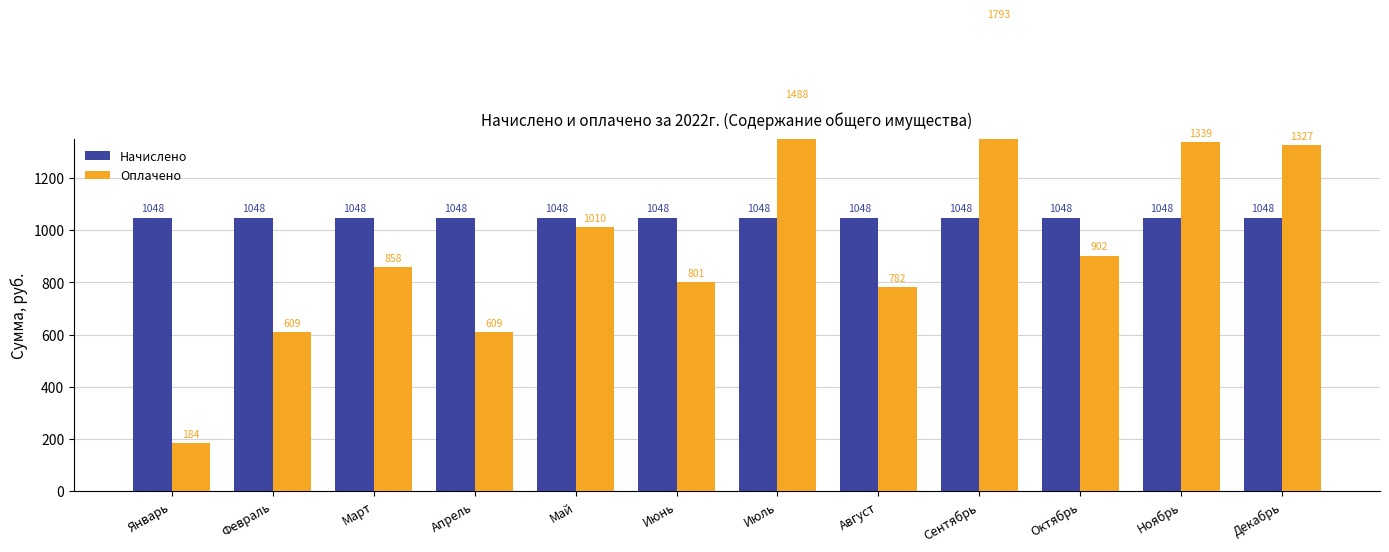

Reading right to left, list all the values displayed in this chart.

Начислено: Декабрь=1048.3	Ноябрь=1048.3	Октябрь=1048.3	Сентябрь=1048.3	Август=1048.3	Июль=1048.3	Июнь=1048.3	Май=1048.3	Апрель=1048.3	Март=1048.3	Февраль=1048.3	Январь=1048.3
Оплачено: Декабрь=1327.0	Ноябрь=1338.9	Октябрь=902.4	Сентябрь=1793.3	Август=781.8	Июль=1488.2	Июнь=800.8	Май=1010.3	Апрель=608.6	Март=858.5	Февраль=608.6	Январь=183.6